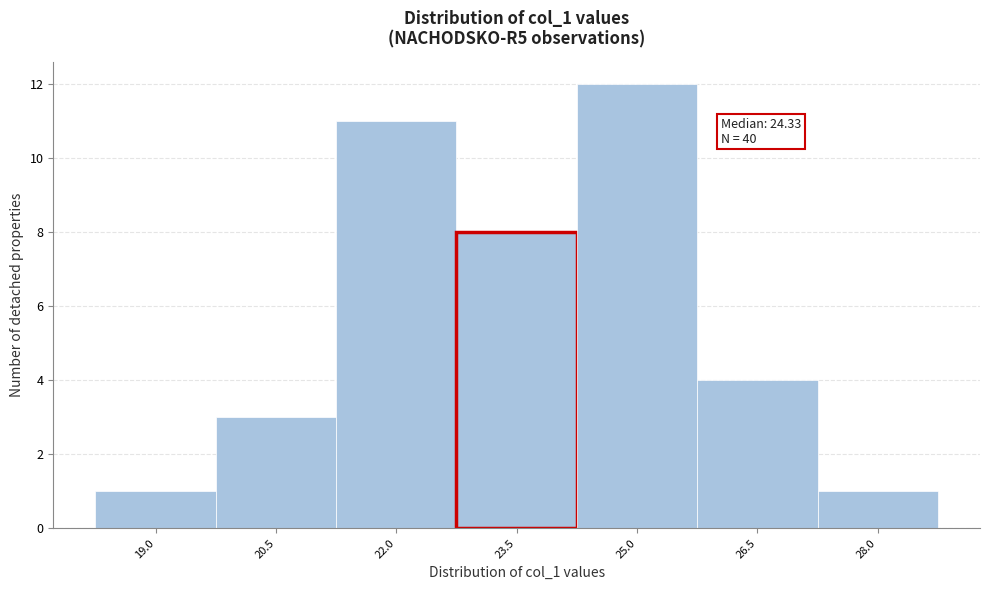

Reading right to left, list all the values displayed in this chart.

28.0=1	26.5=4	25.0=12	23.5=8	22.0=11	20.5=3	19.0=1